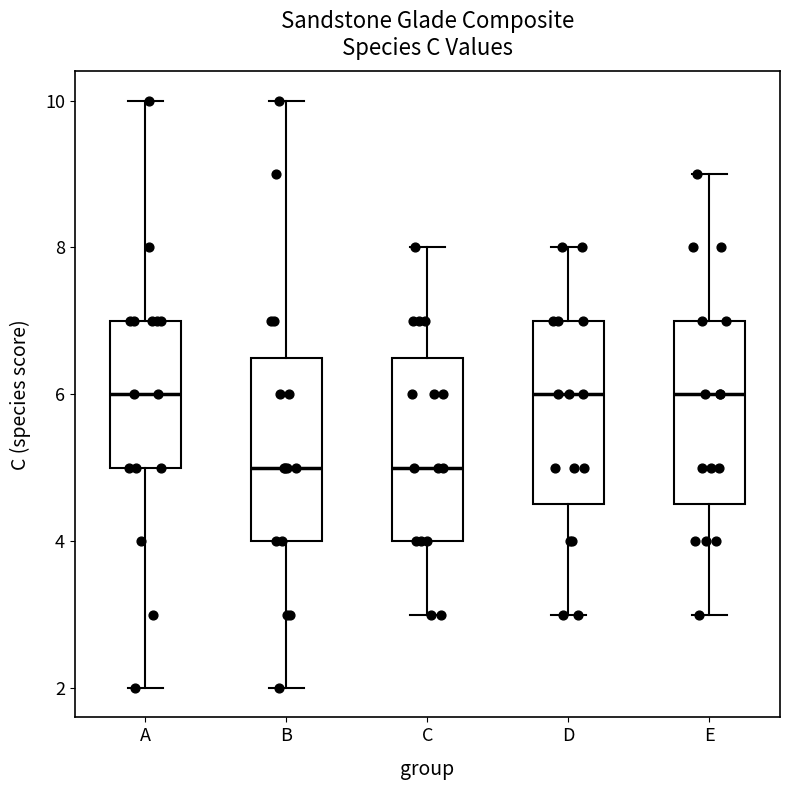

Reading left to right, transcribe this box plot: for each box, give where its median line is, the range the box spans, and where its two whiskers end, as read against the y-axis. The values are not printed on the chart, so give them approximately, as read against the axis.

A: median 6.0, box 5.0 to 7.0, whiskers 2.0 to 10.0
B: median 5.0, box 4.0 to 6.6, whiskers 2.0 to 10.0
C: median 5.0, box 4.0 to 6.6, whiskers 3.0 to 8.0
D: median 6.0, box 4.6 to 7.0, whiskers 3.0 to 8.0
E: median 6.0, box 4.6 to 7.0, whiskers 3.0 to 9.0